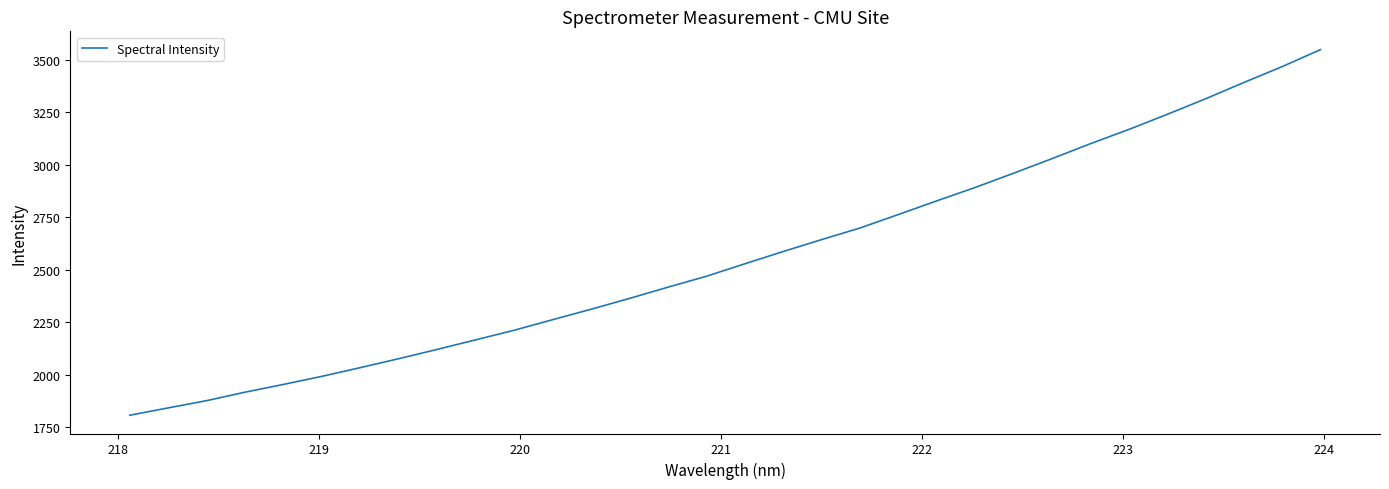

What is the greatest value displayed?

3548.2